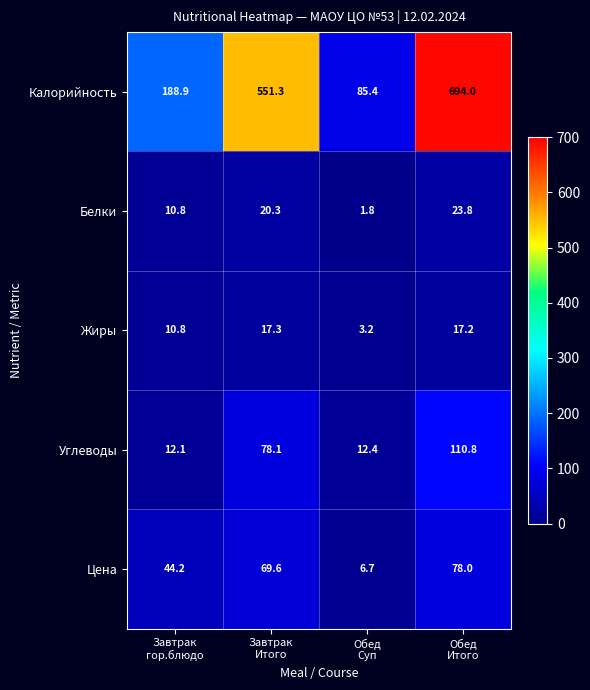

What is the difference between the maximum and minimum values in the Белки series?

22.0